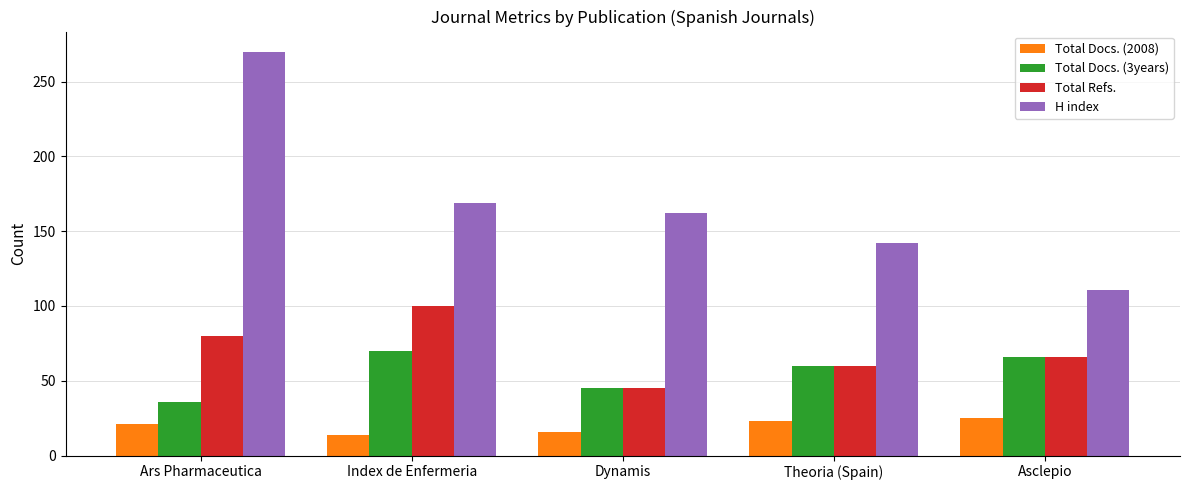

What is the total value across all series at Dynamis?

268